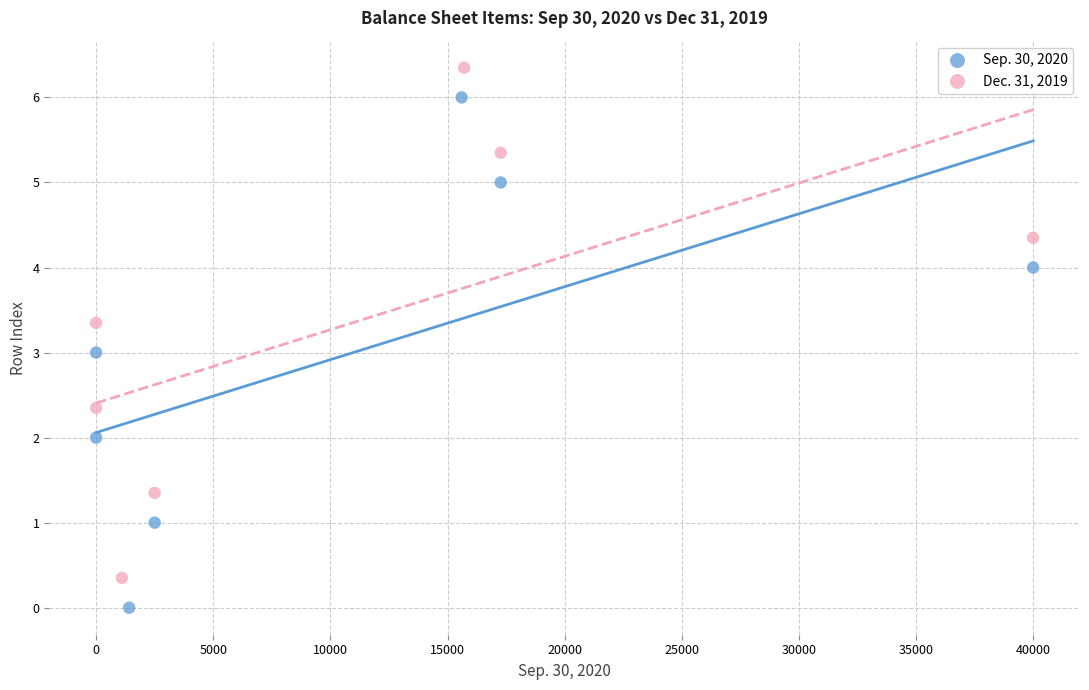

Which series contains the lowest Y value?

Sep. 30, 2020